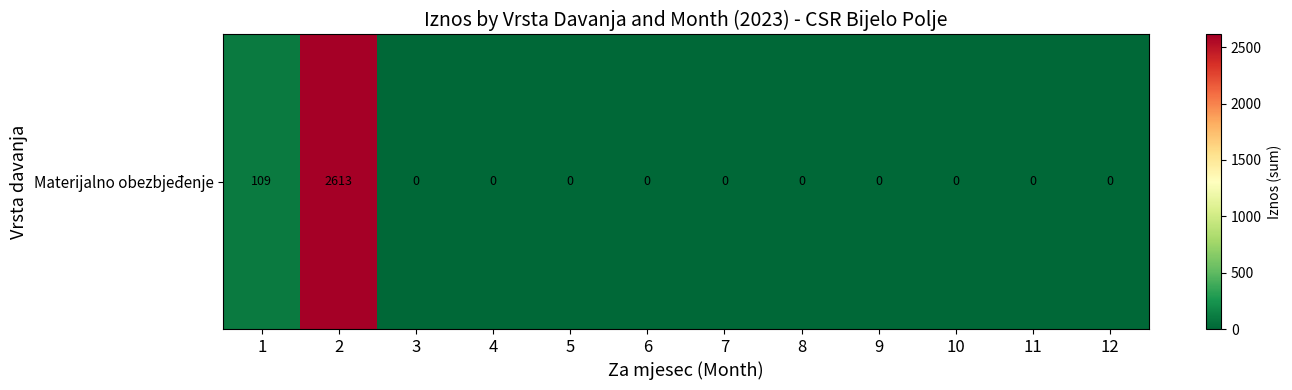

At which category does the chart reach its minimum across all series?

3